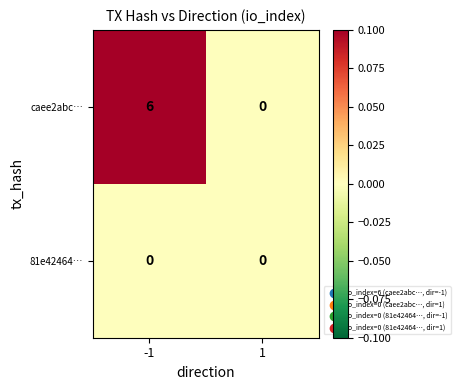

Rank the series by their maximum value, from lowest to highest.

81e42464…, caee2abc…